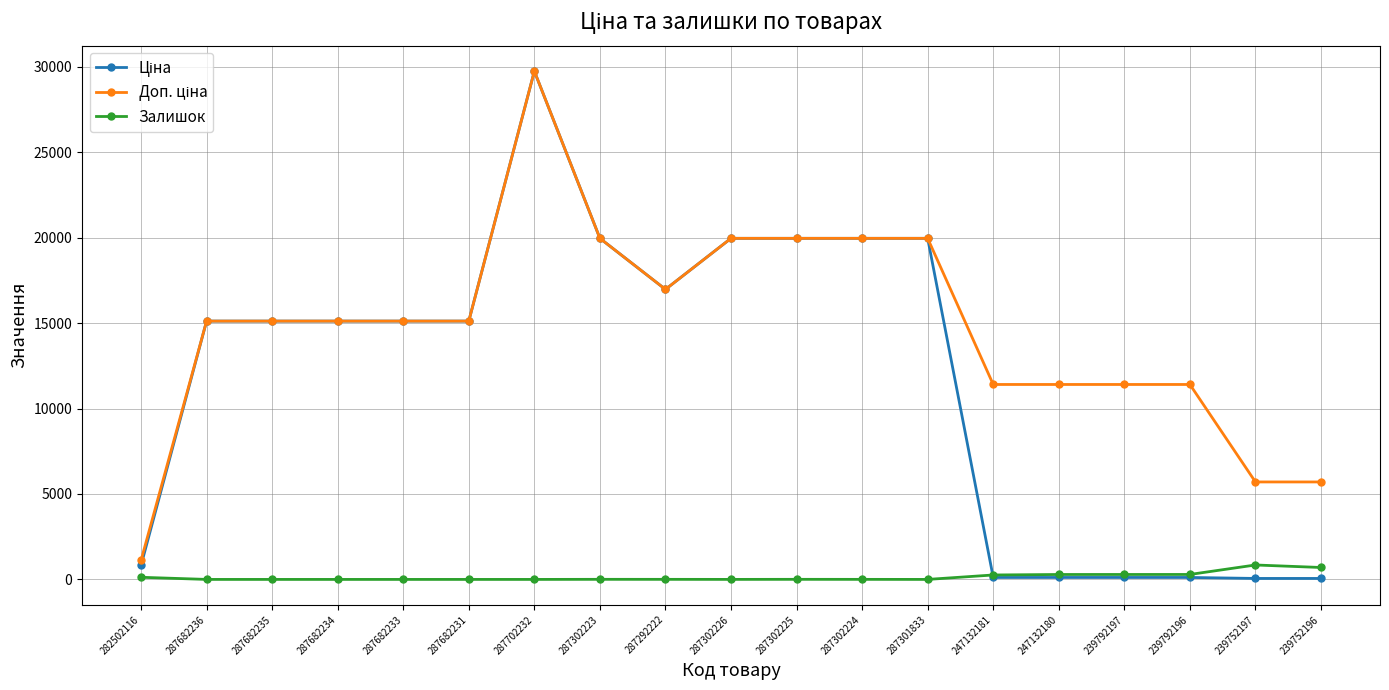

Which label corresponds to the largest value in the chart?

287702232